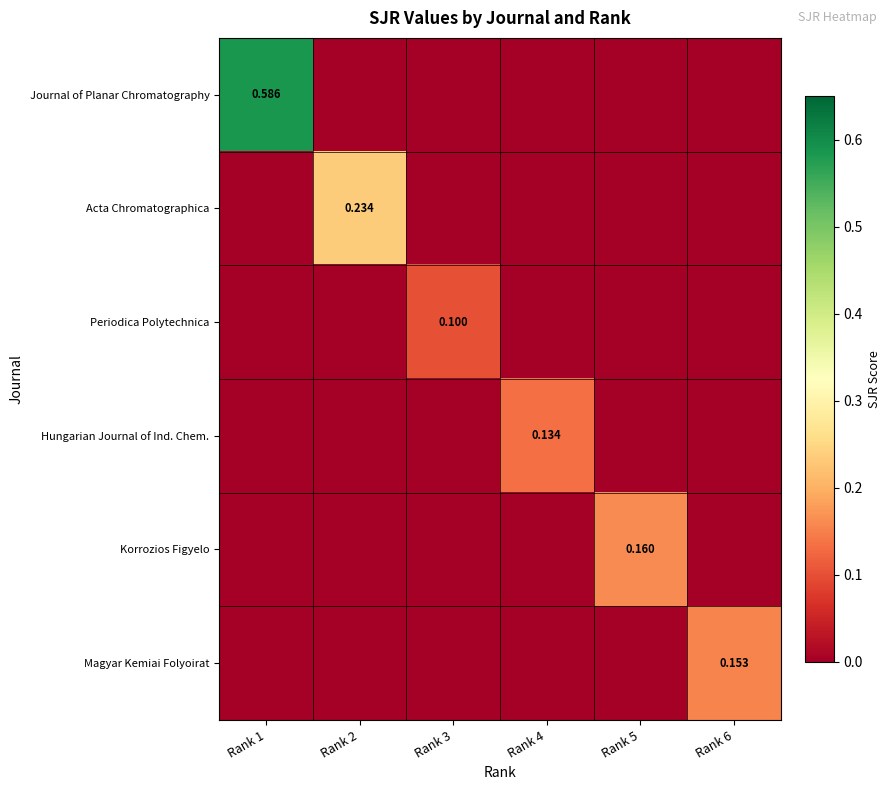

True or false: Korrozios Figyelo has a value of 0.0 at Rank 3.

True